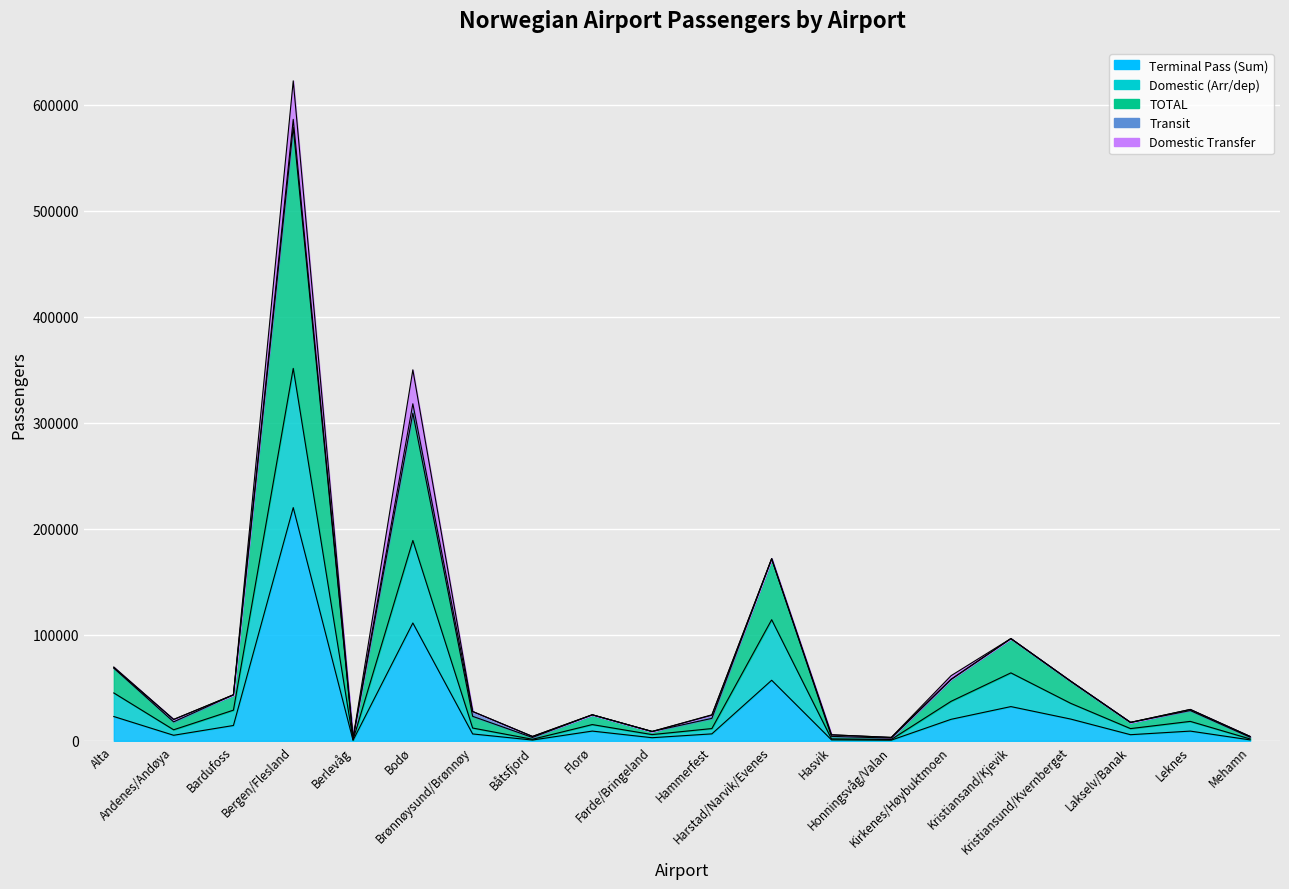

Where does the Domestic (Arr/dep) series first go above 15343?

Alta